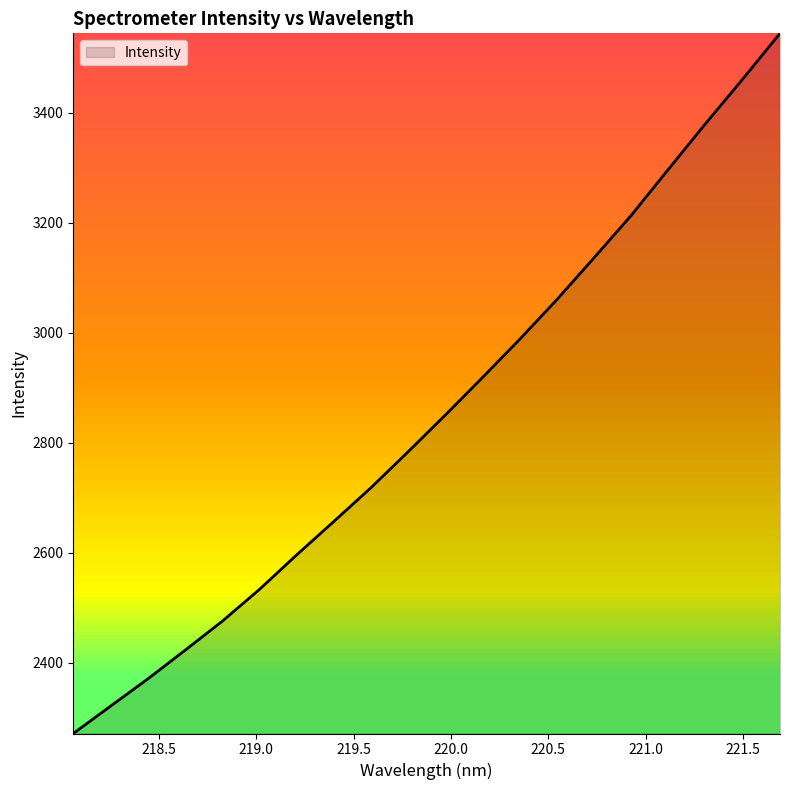

True or false: the data has more than 1 interior local peaks.

False